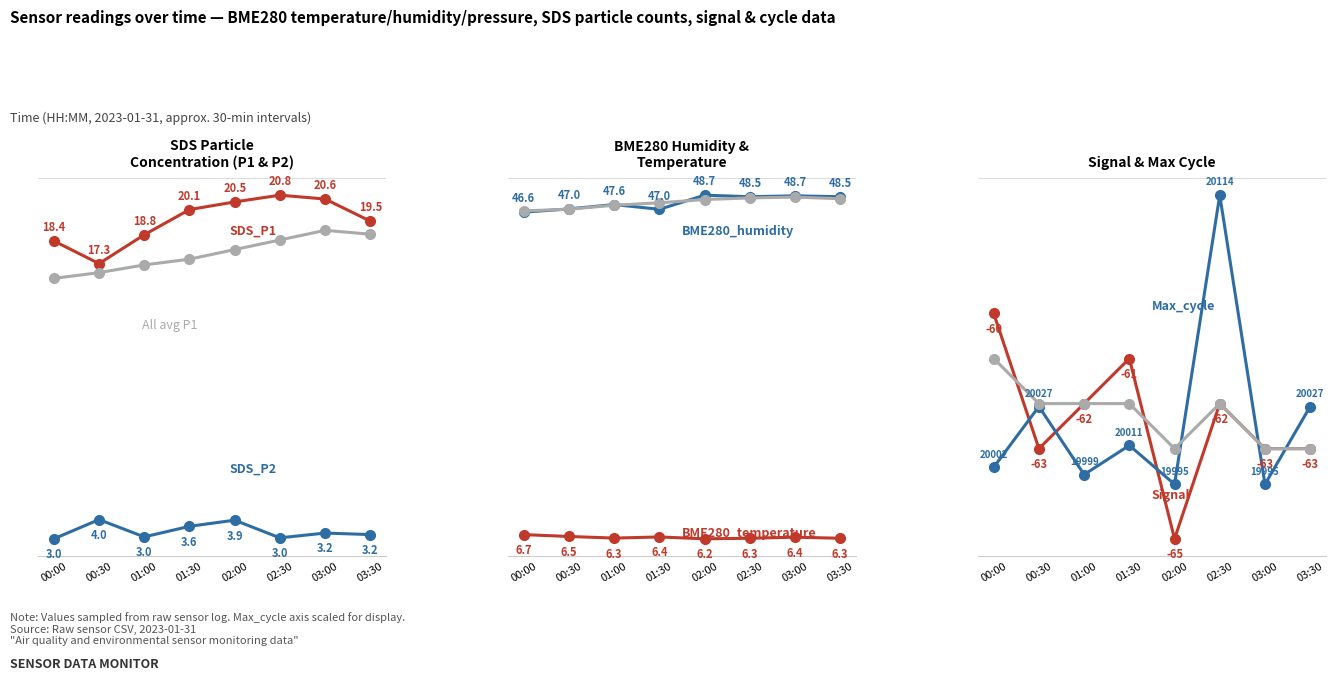

What is the difference between the highest and lowest values at 00:00?

39.9